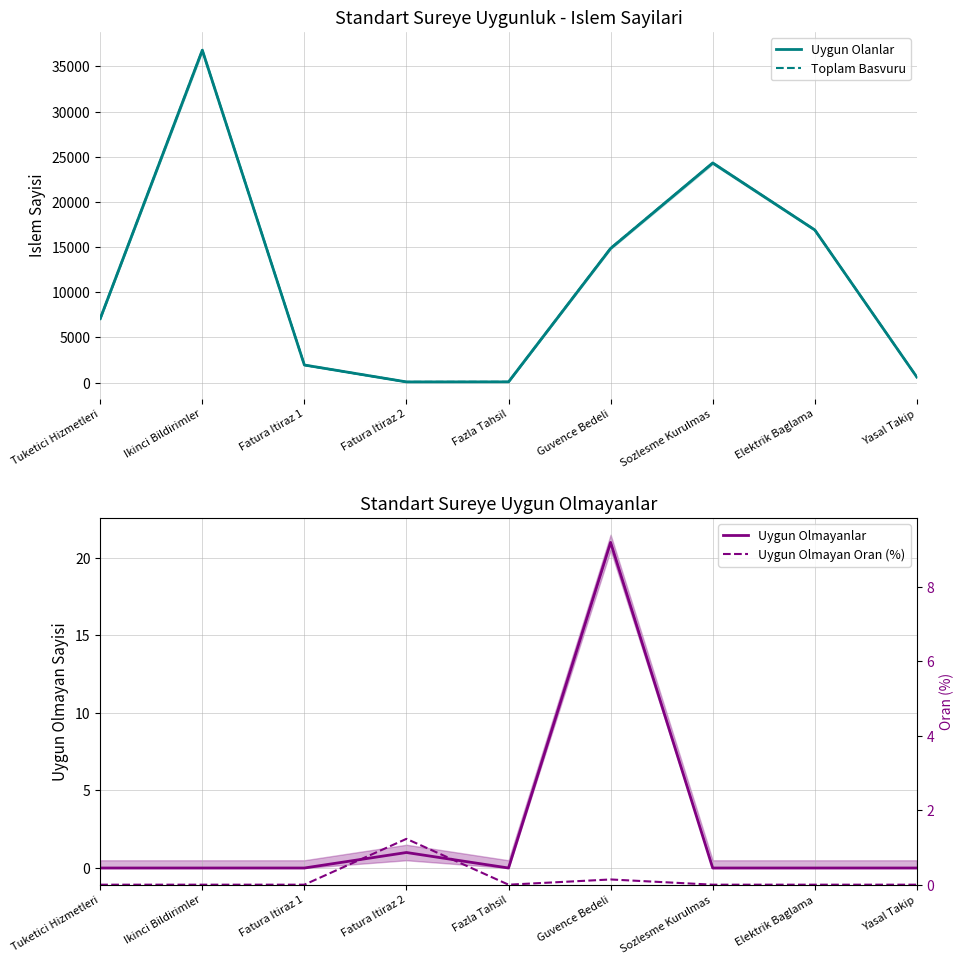

What is the value of the Uygun Olanlar point at the 2nd from the left?

36798.0